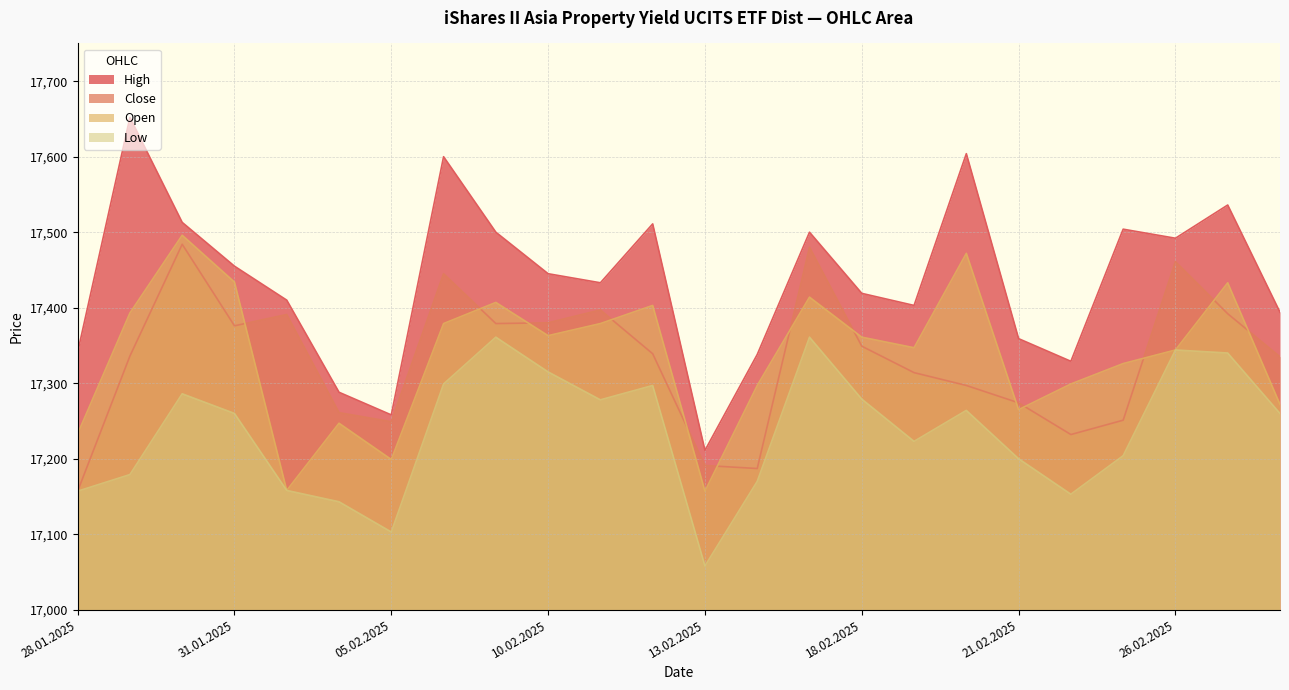

Which series has the widest spread of values?

High